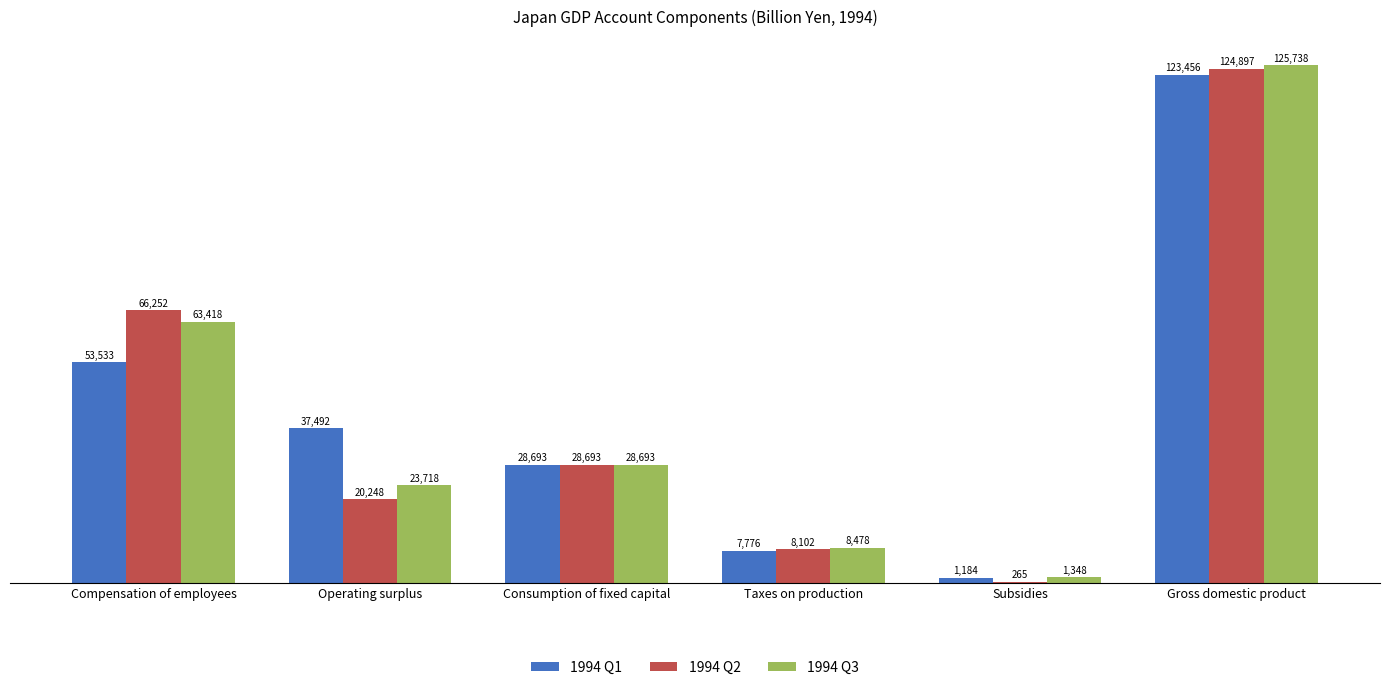

The value of 1994 Q1 at Operating surplus is 9990.6. True or false?

False